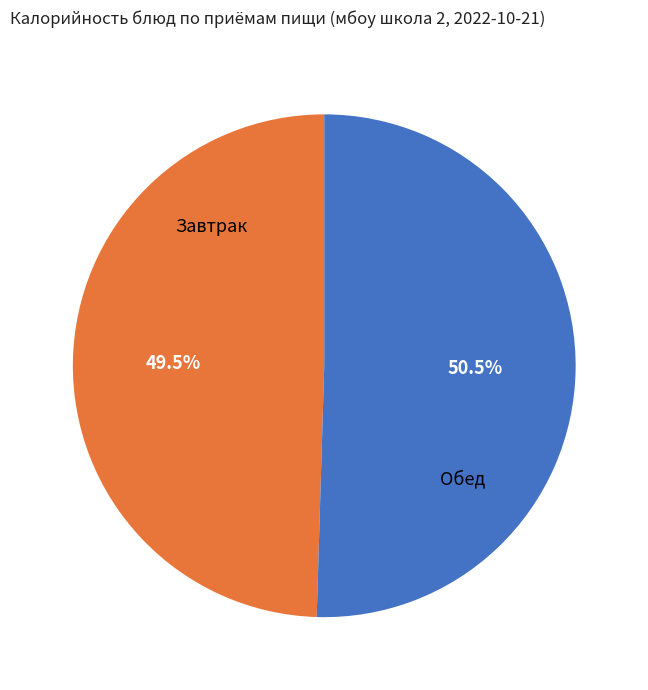

Which slice represents more than half of the pie?

Обед